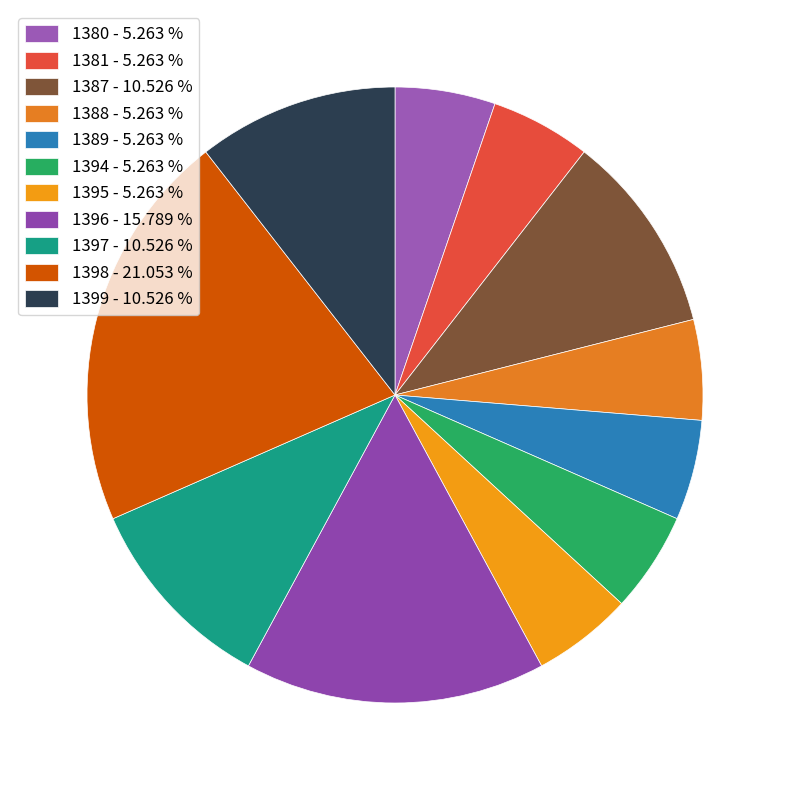

Is there any slice that represents more than half of the pie?

No